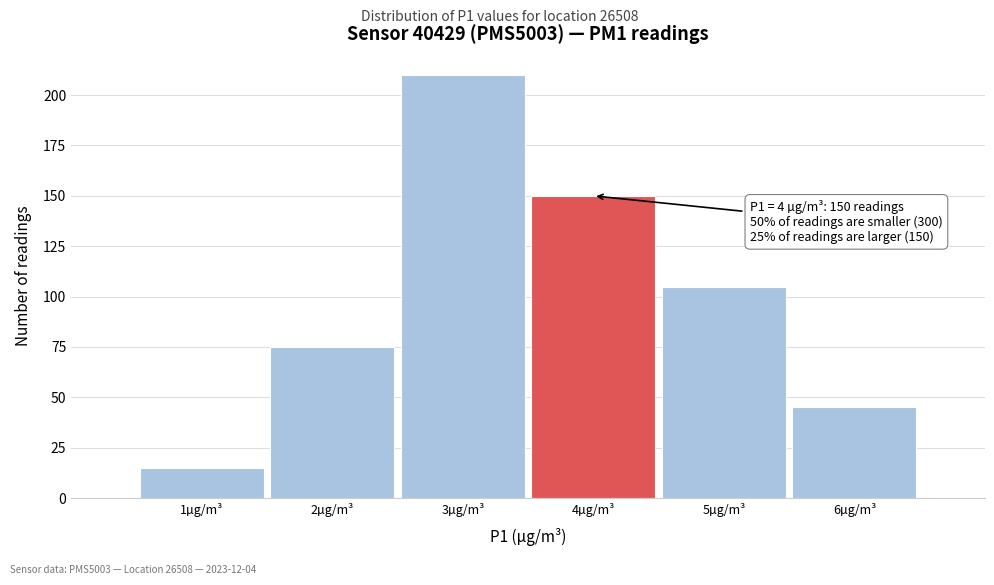

Over which range of the x-axis is the bar tallest?

2.5 to 3.5